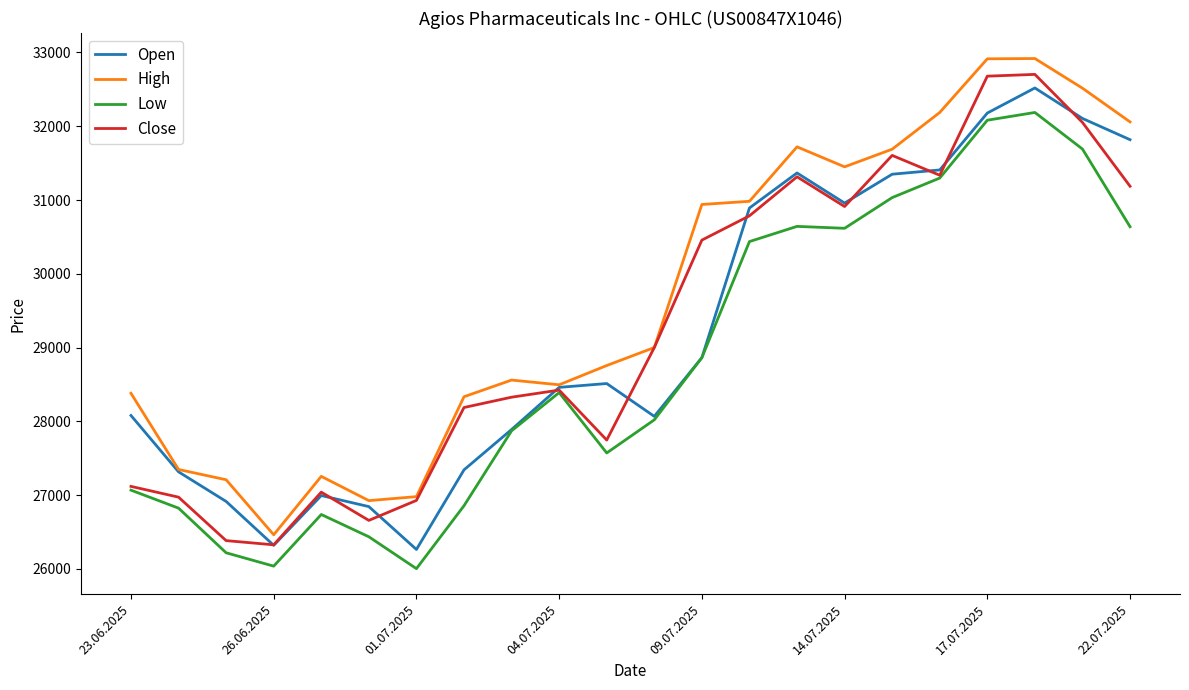

Which series has the largest total across all categories?

High